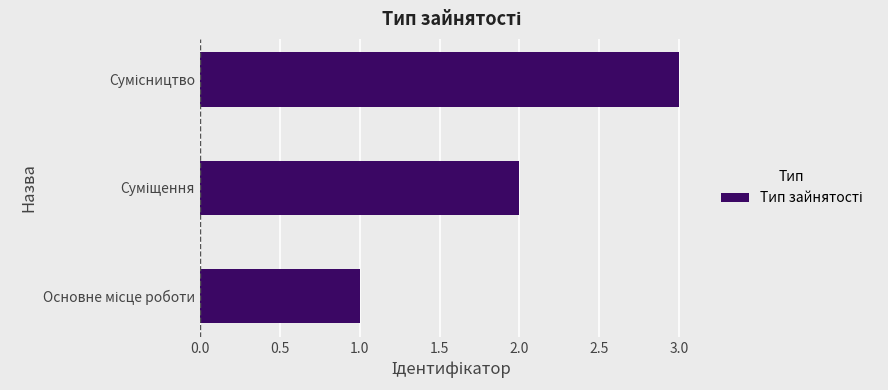

What is the greatest value displayed?

3